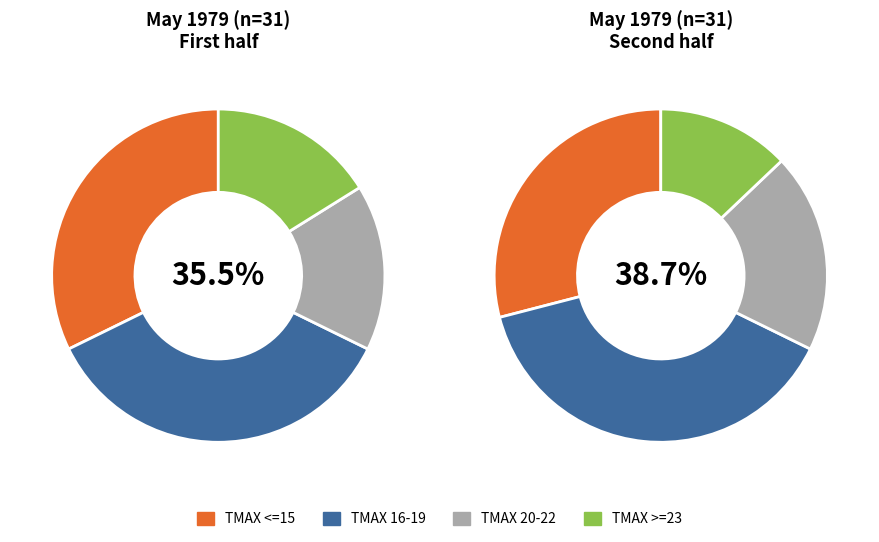

What percentage is NOT represented by TMAX 16-19?

64.5%